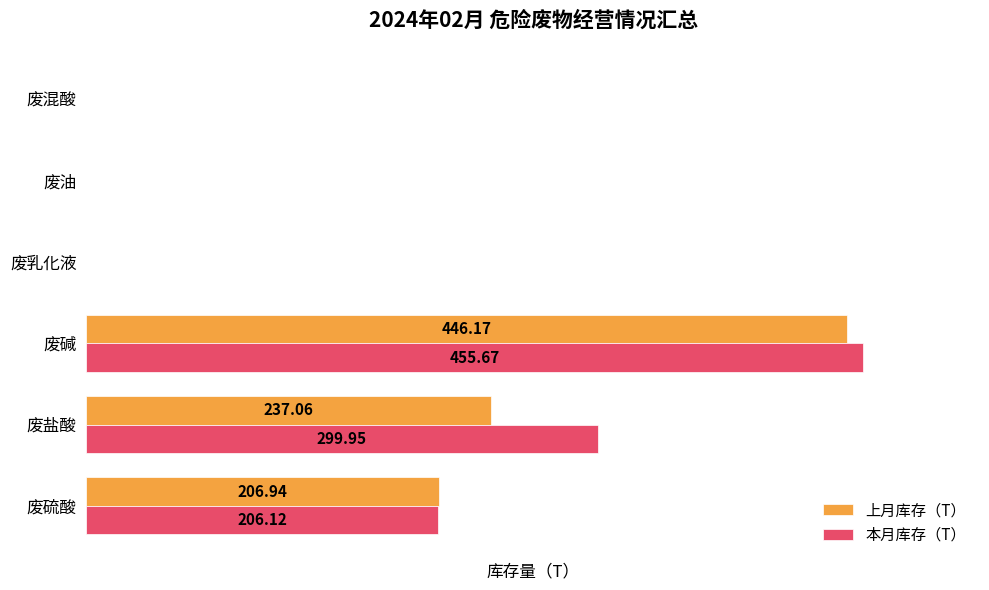

At which category is the sum across all series the highest?

废碱